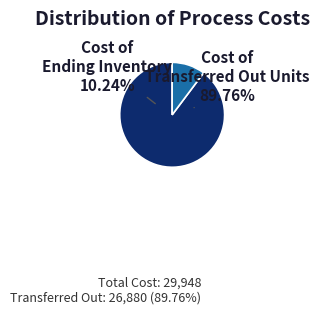

What percentage is the Cost of ending inventory slice, to the nearest percent?

10%